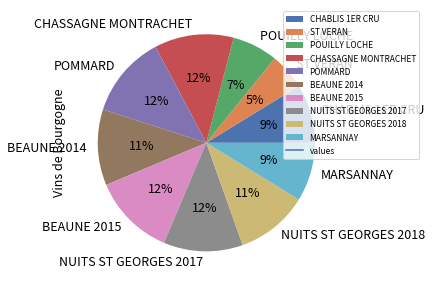

Which slice is the smallest?

ST VERAN